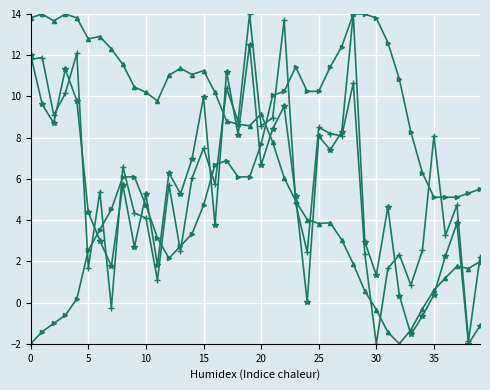

How many data points does each series have?

40